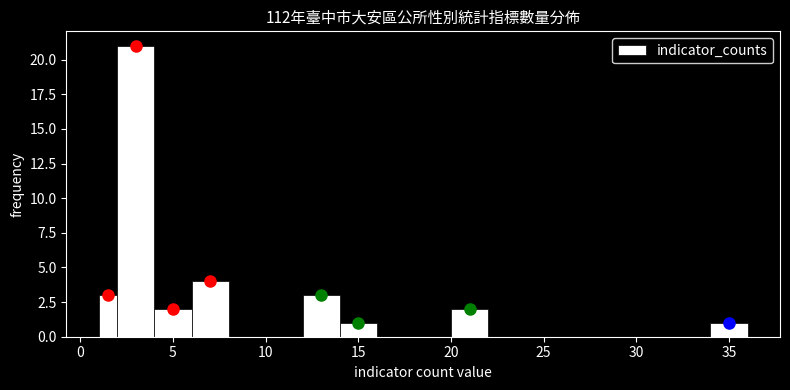

Around what value on the x-axis is the tallest bar? Give the approximate position of its centre, as read against the axis.

3.0